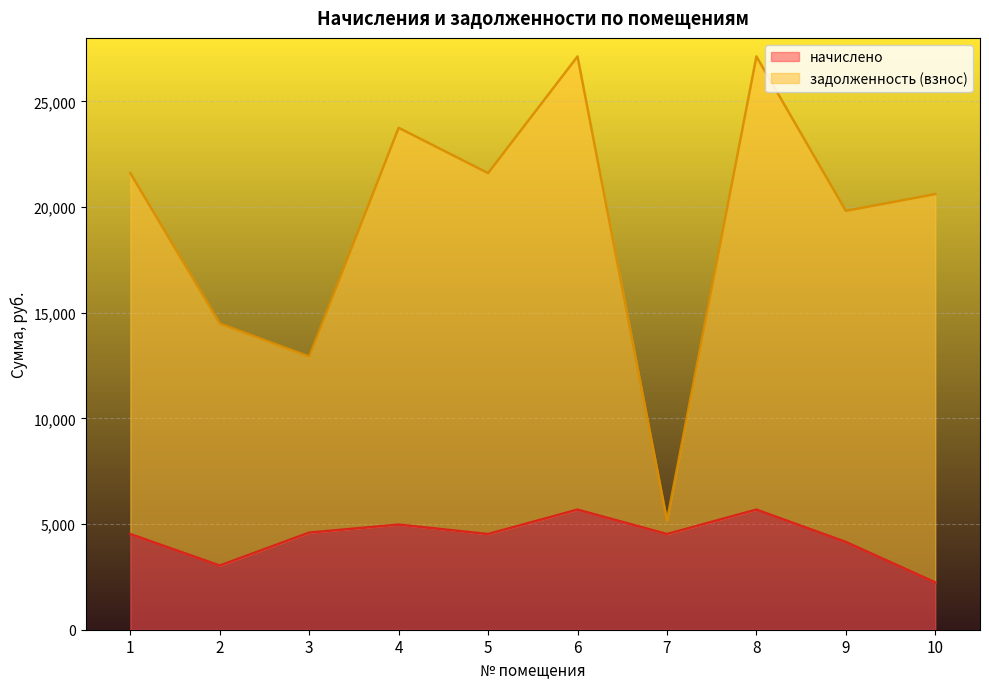

Which series has the widest spread of values?

задолженность (взнос)